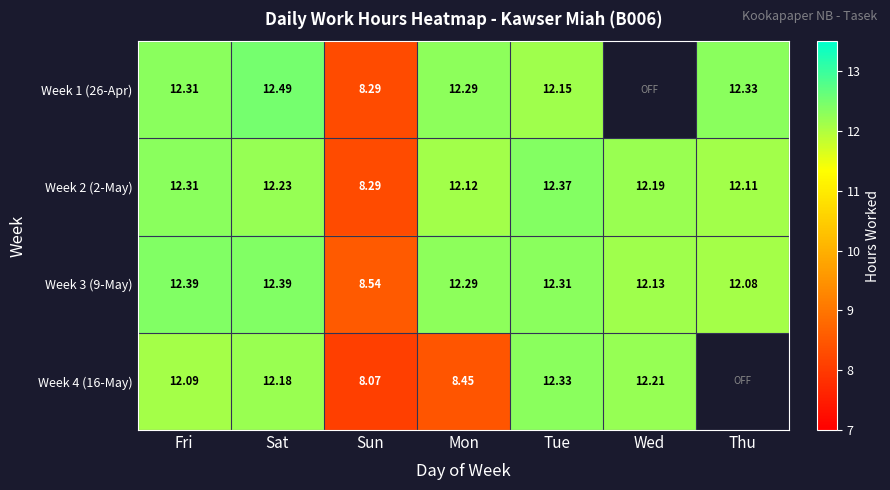

Which category has the highest value in the Week 2 (2-May) series?

Tue